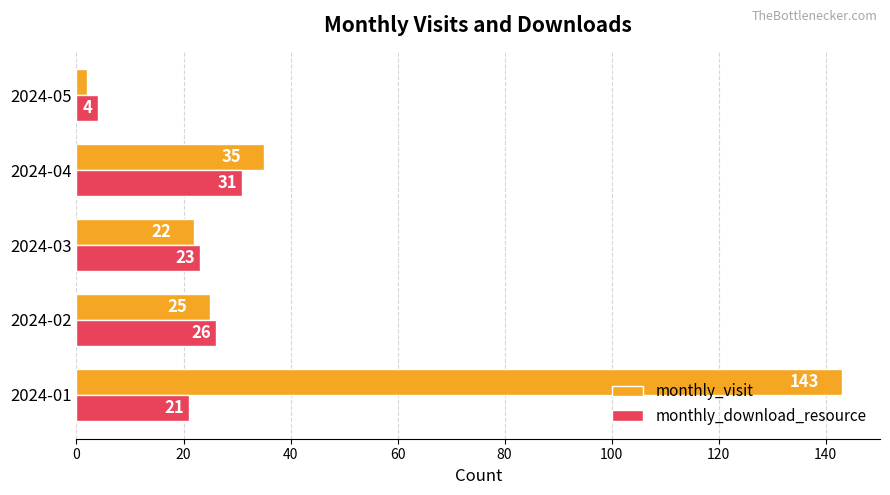

Which series changed the most between 2024-01 and 2024-02?

monthly_visit